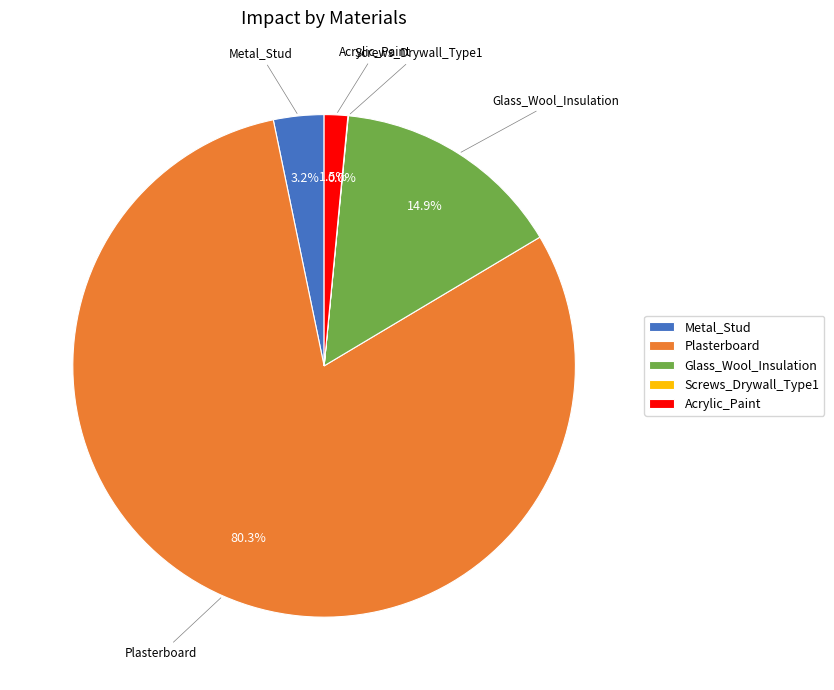

Between Acrylic_Paint and Metal_Stud, which is larger?

Metal_Stud